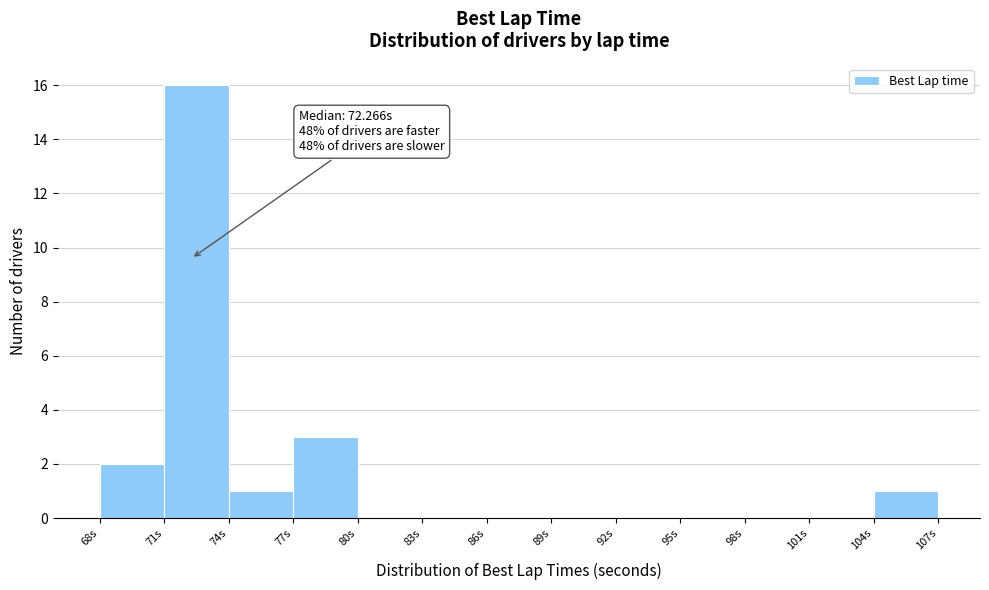

Which range on the x-axis has the tallest bar?

71 to 74